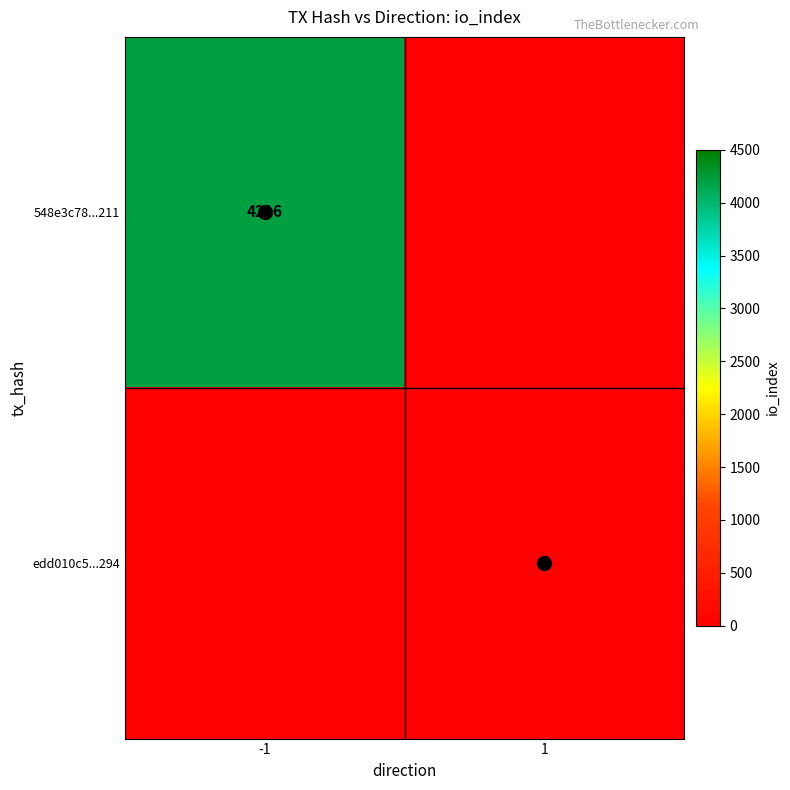

True or false: 548e3c78...211 has a value of 7328 at -1.

False